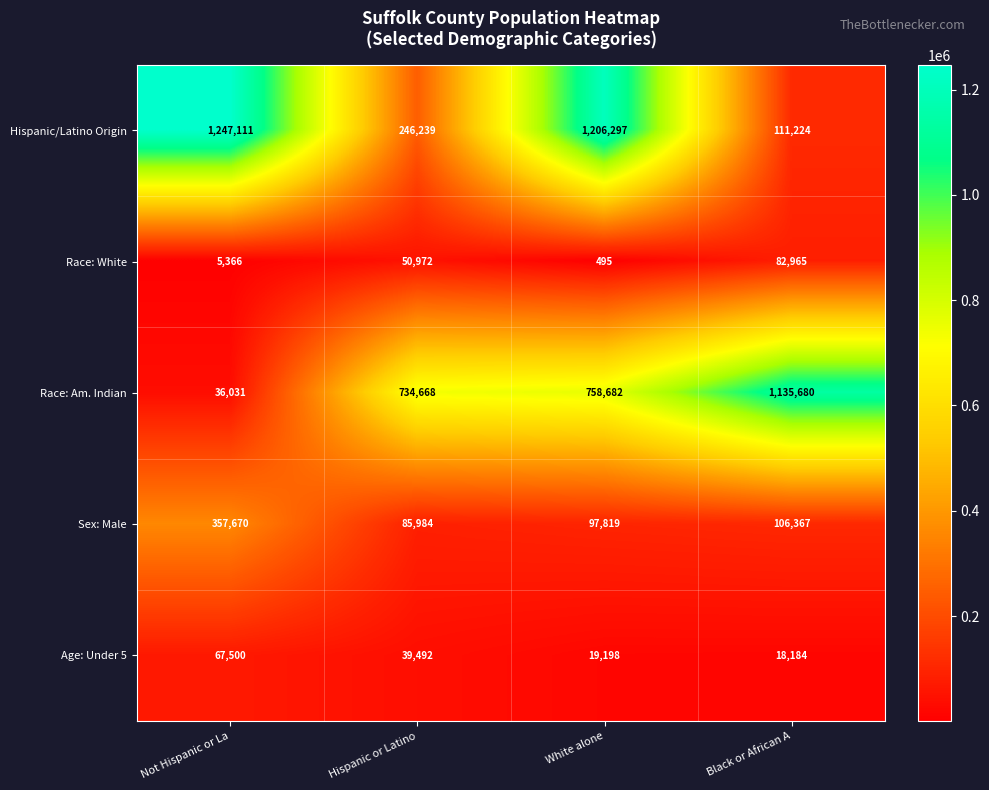

At how many categories does at least one series exceed 378512?

4